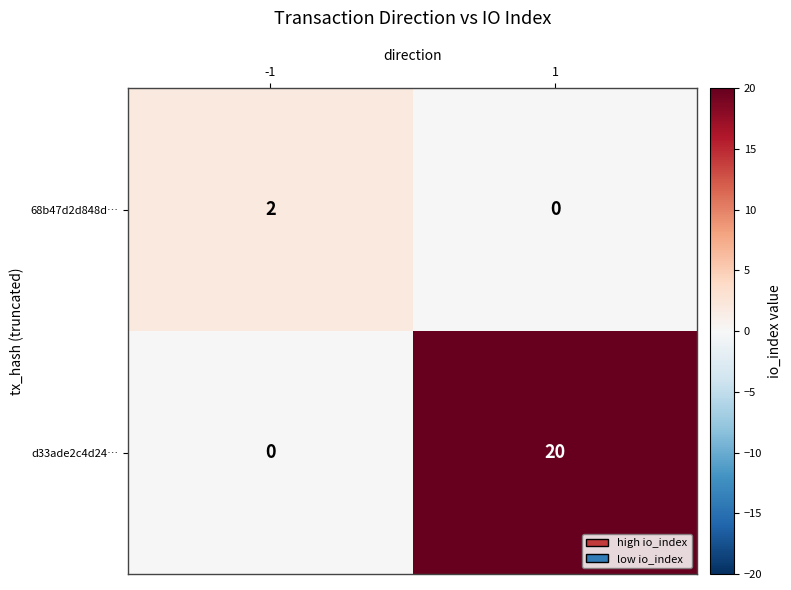

How many series are shown in this chart?

2